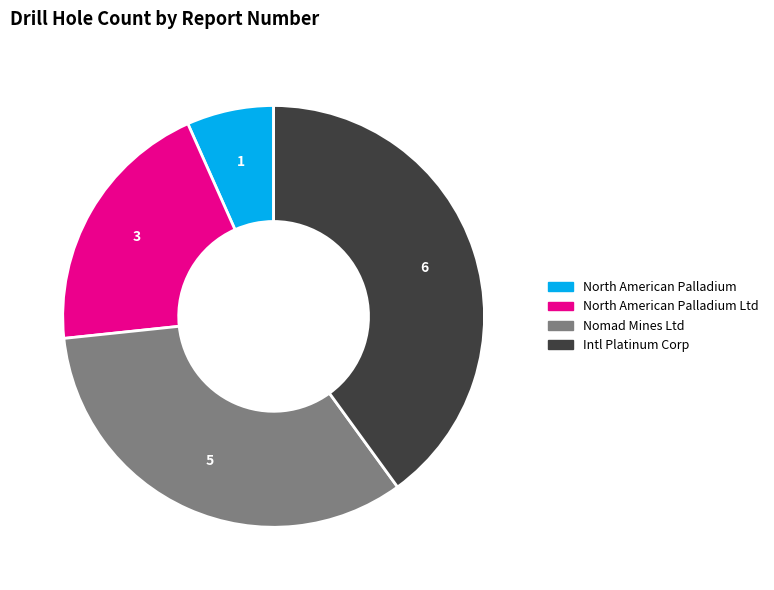

How many segments does this pie chart have?

4